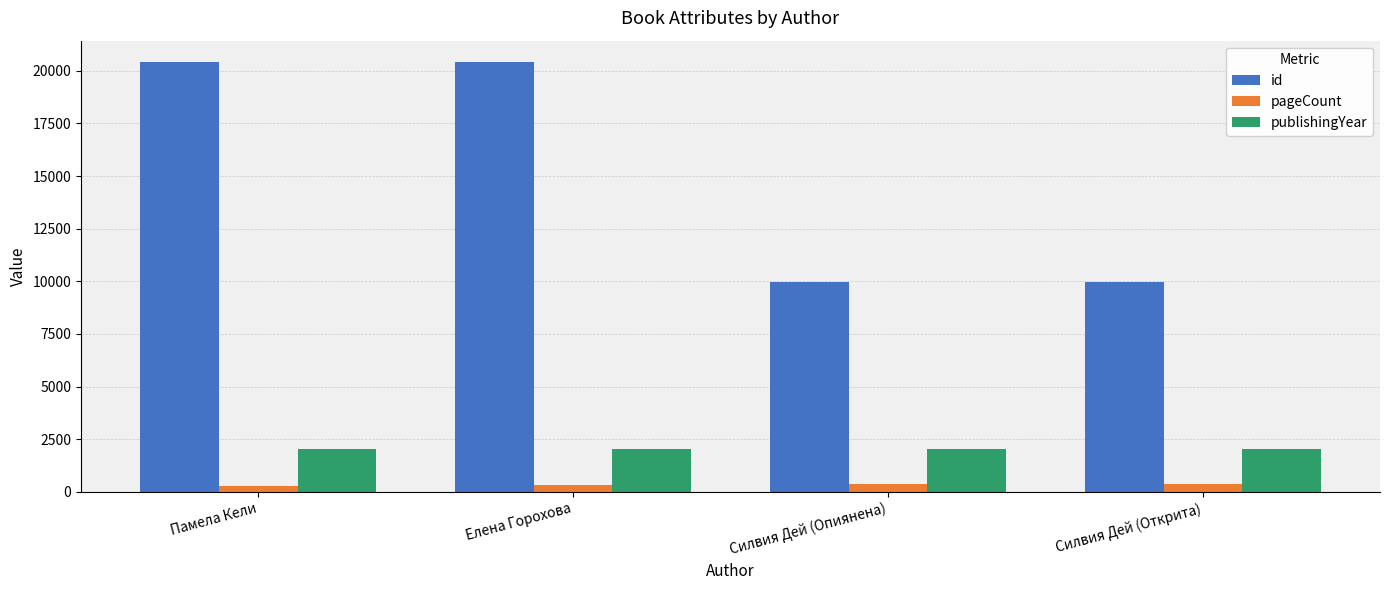

What is the minimum value for publishingYear?

2012